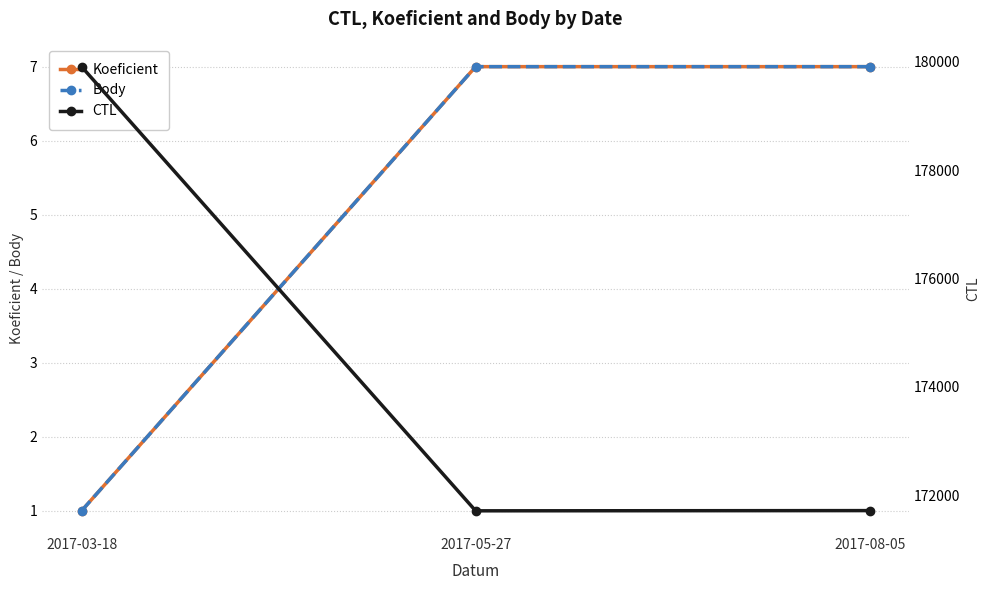

At which category is the sum across all series the highest?

2017-03-18